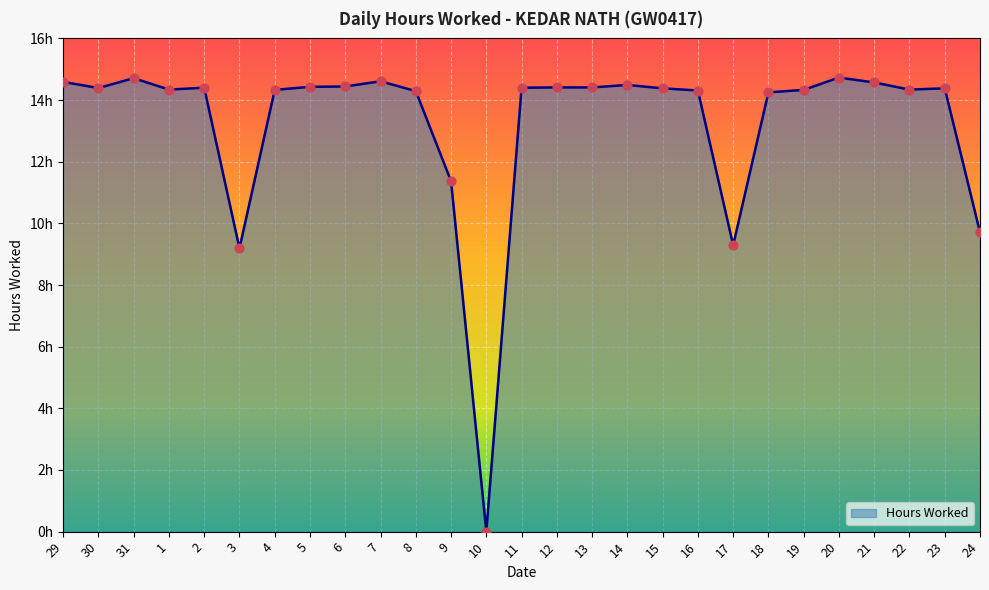

What is the change in value from 9 to 14?

+3.1